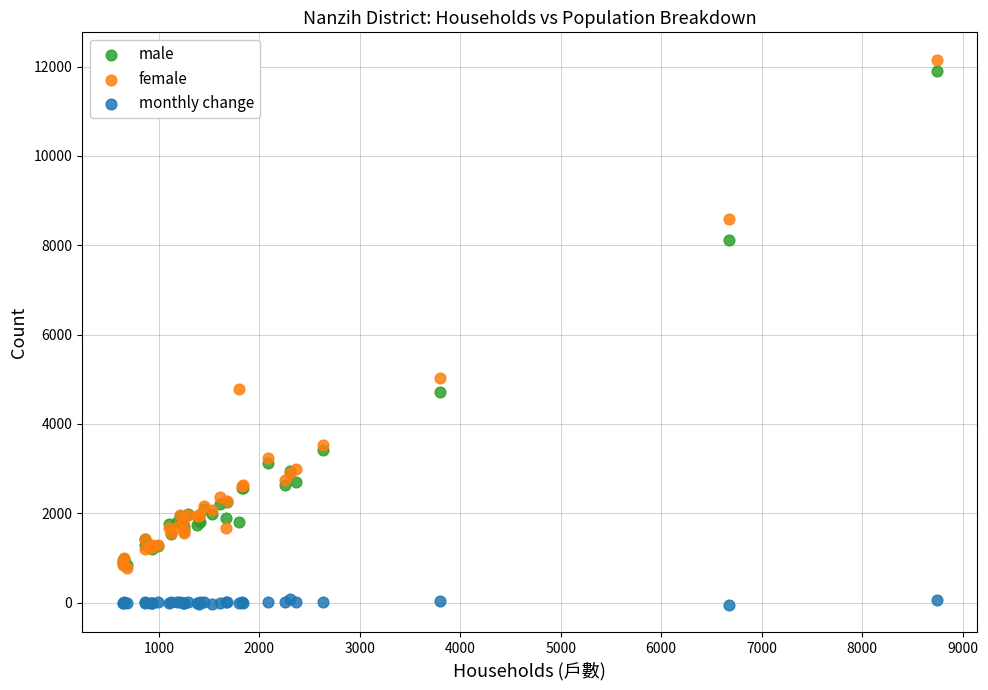

What are all the series names shown in the legend?

male, female, monthly change